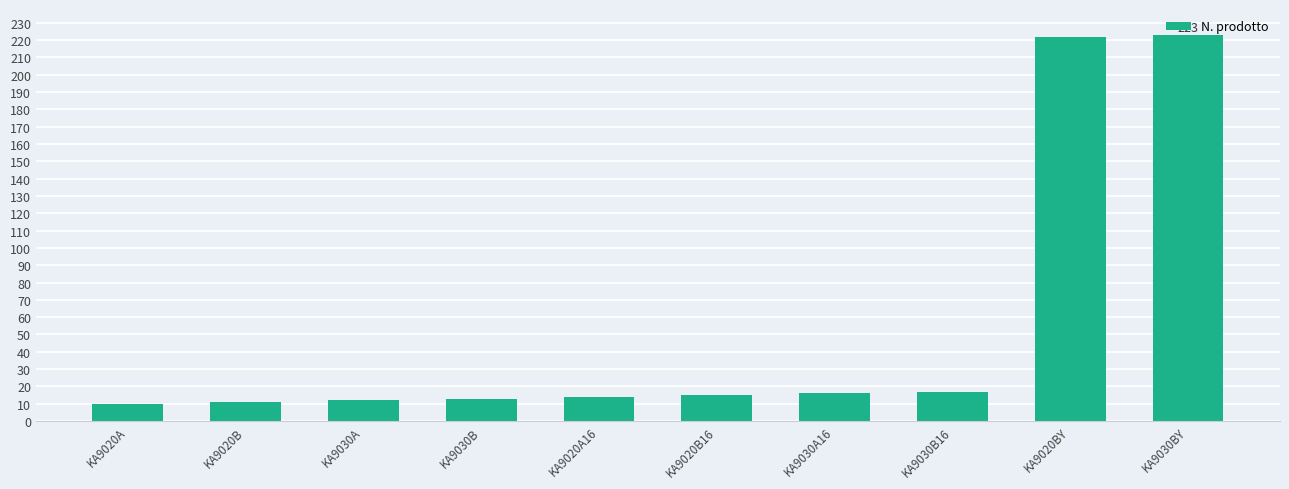

Reading right to left, what are all the values shown in this chart?

223	222	17	16	15	14	13	12	11	10